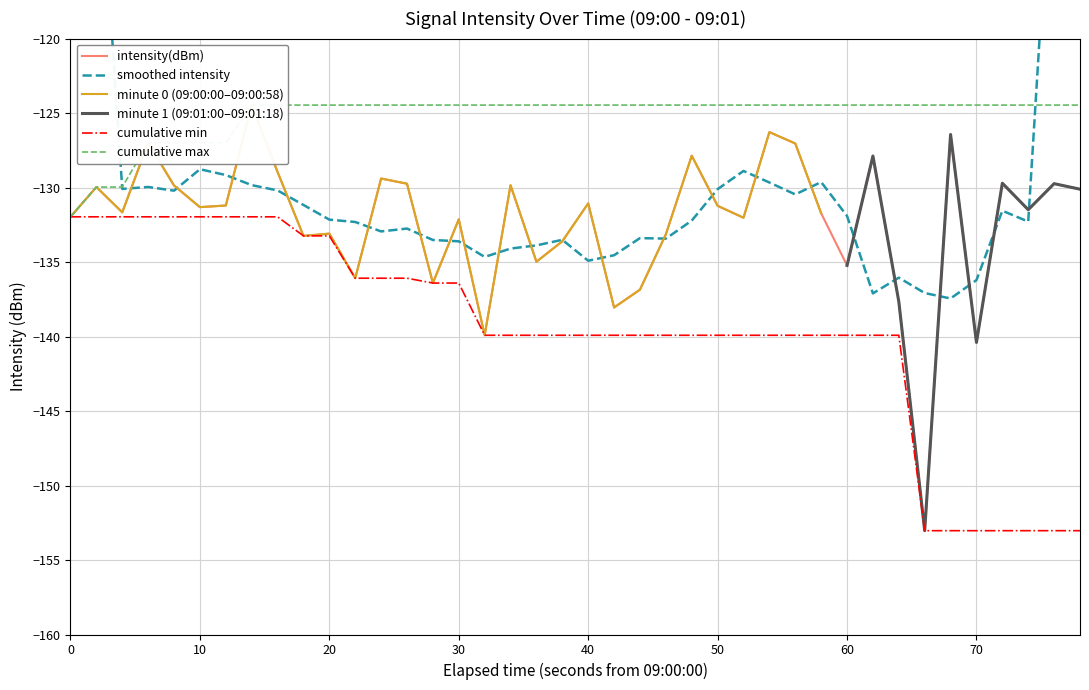

What is the minimum value shown in the chart?

-153.0